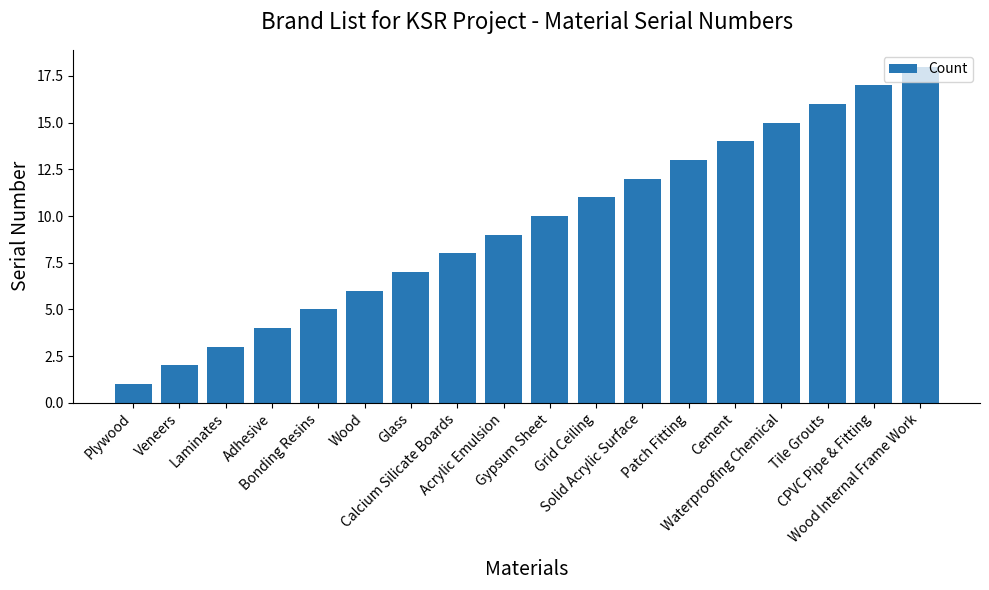

Count the number of data series in this chart.

1